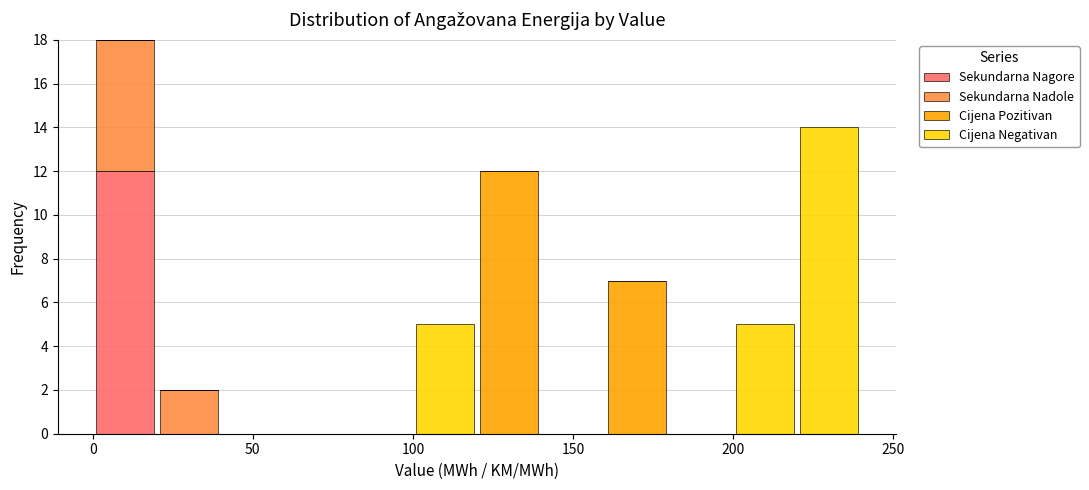

Reading left to right, list every stacked bar in this chart as the range it spans on the x-axis followed by its total height. The values are not printed on the chart, so give them approximately, as read against the axis.

0 to 20: 18
20 to 40: 2
40 to 60: 0
60 to 80: 0
80 to 100: 0
100 to 120: 5
120 to 140: 12
140 to 160: 0
160 to 180: 7
180 to 200: 0
200 to 220: 5
220 to 240: 14